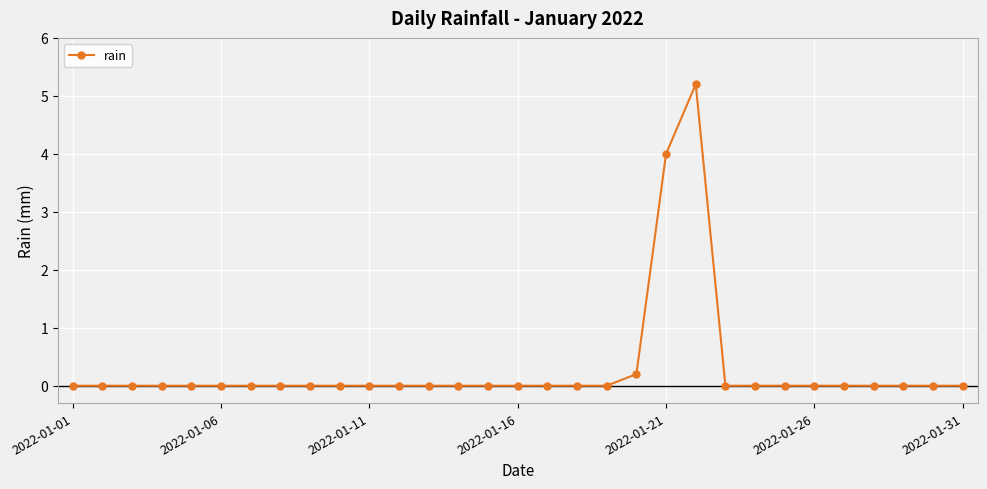

What is the greatest value displayed?

5.2